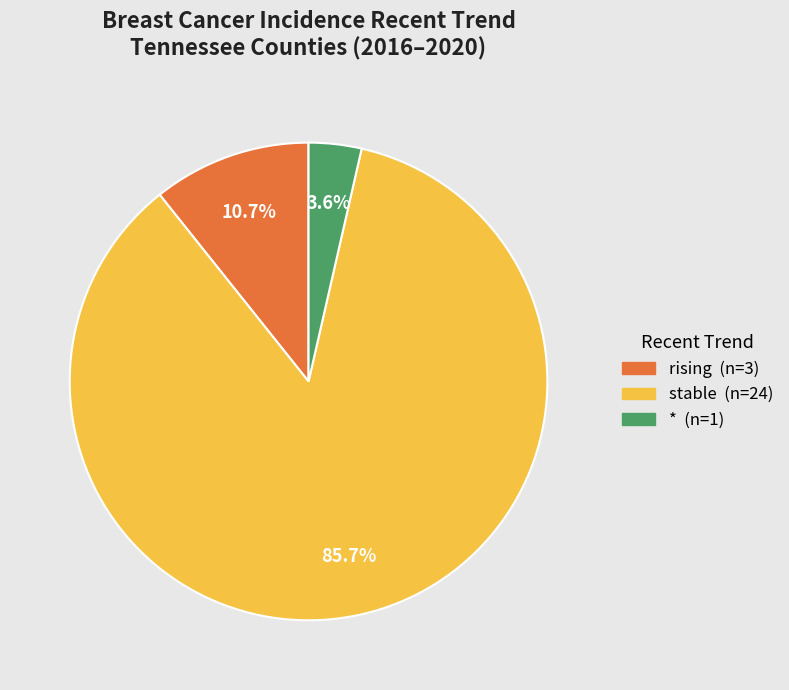

Is there a majority slice in this chart?

Yes